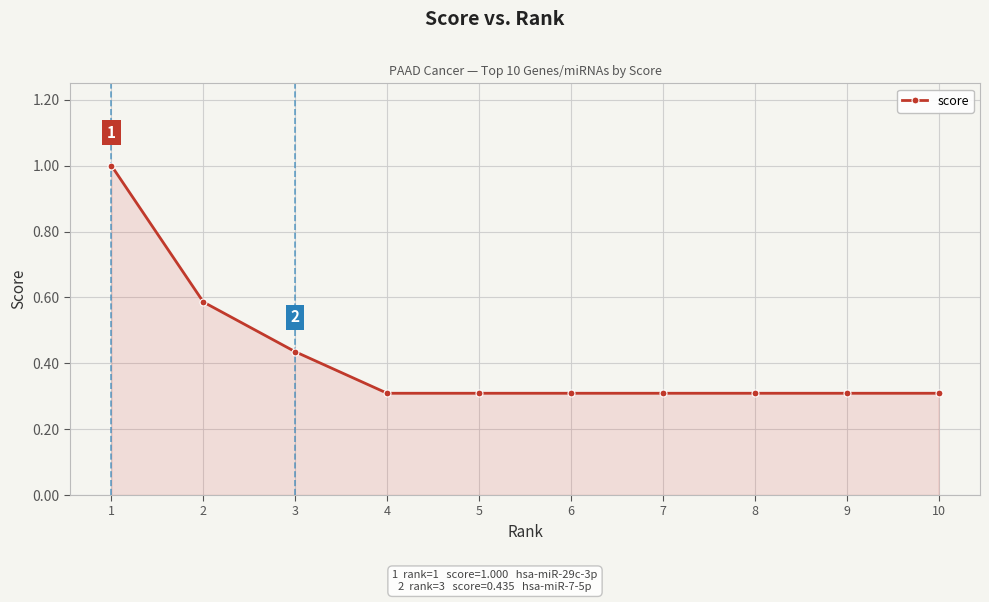

What is the difference between the maximum and minimum values?

0.7